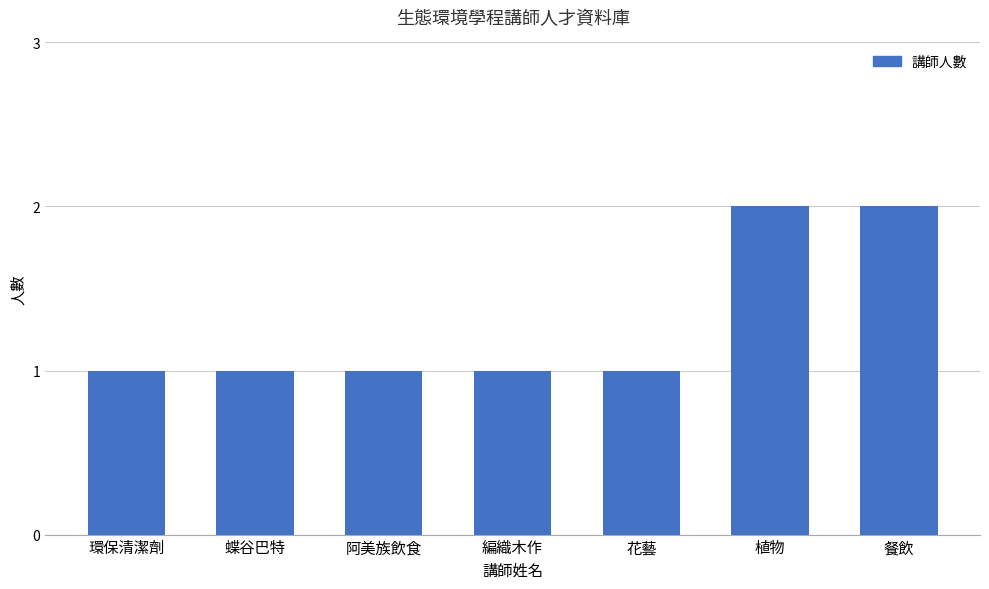

Count the values in the range 1 to 2.

7